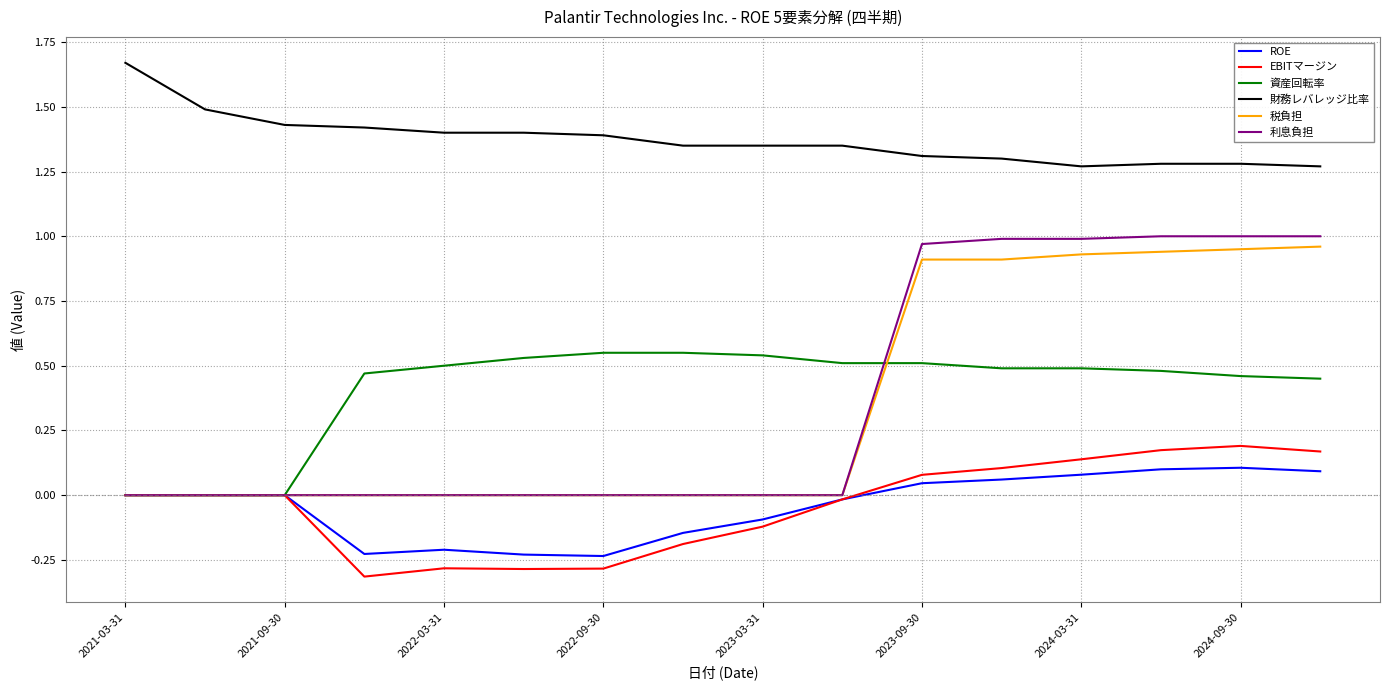

What is the minimum value shown in the chart?

-0.3